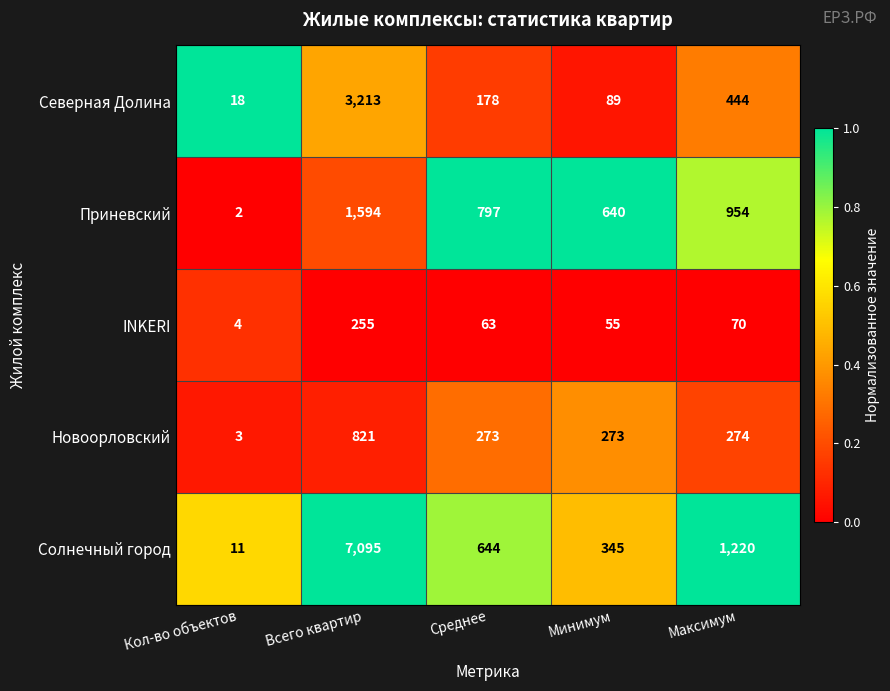

Which label corresponds to the largest value in the chart?

Всего квартир